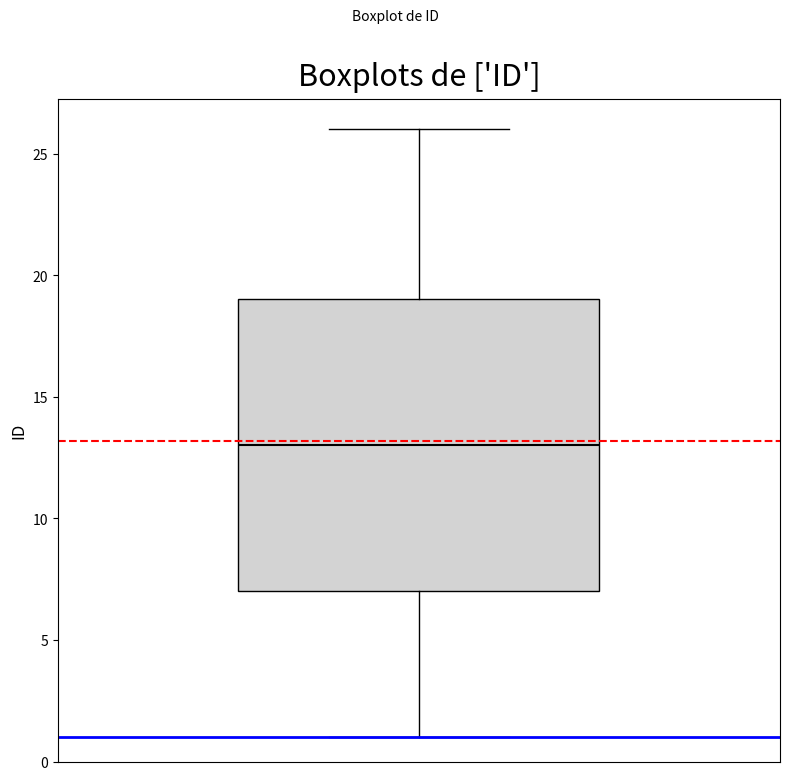

Where is the upper edge of the box on the y-axis? The values are not printed on the chart, so give them approximately, as read against the axis.

19